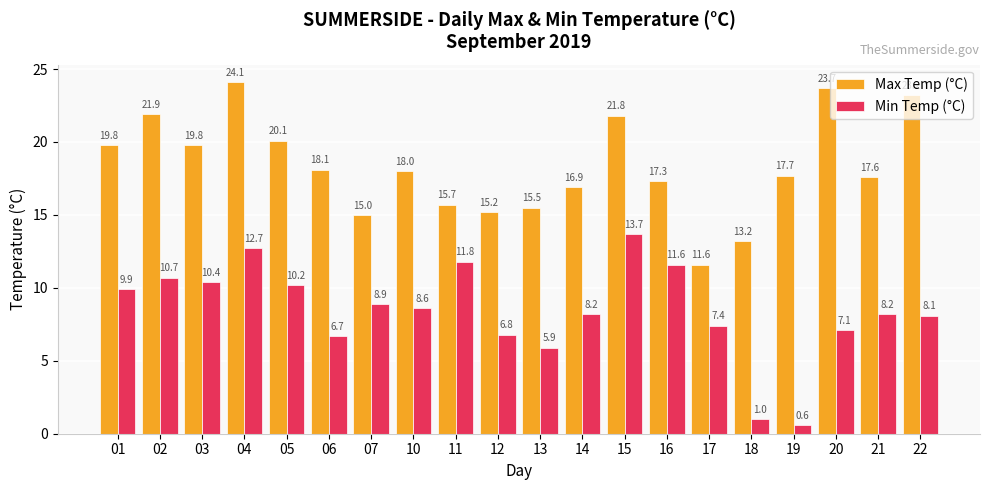

True or false: Min Temp (°C) has a value of 6.7 at 06.

True